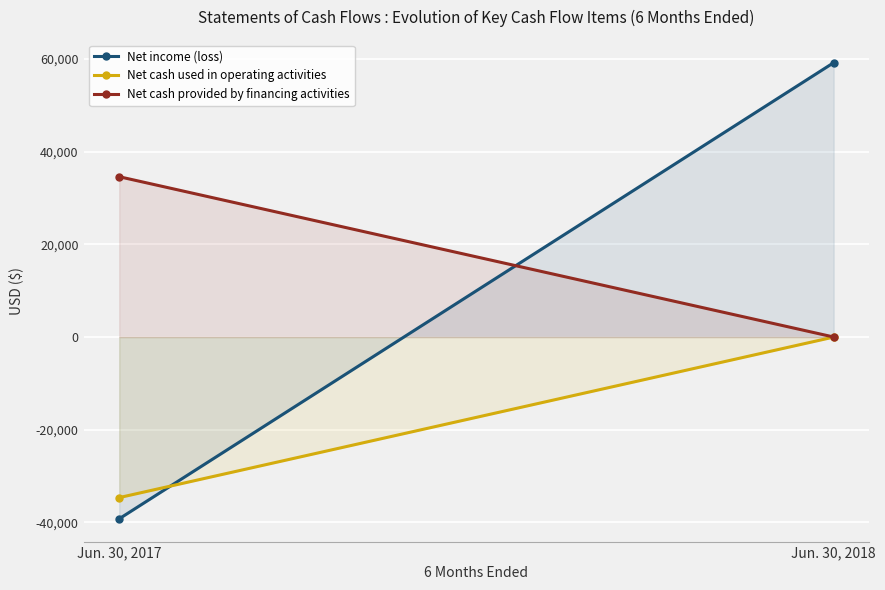

What is the sum of the Net cash used in operating activities values at Jun. 30, 2018 and Jun. 30, 2017?

-34672